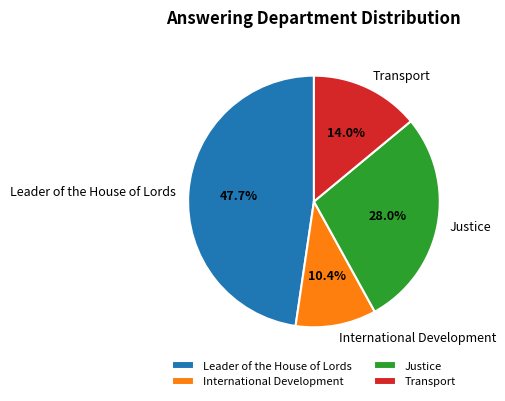

What is the ratio of the value at Leader of the House of Lords to the value at Transport?

3.4